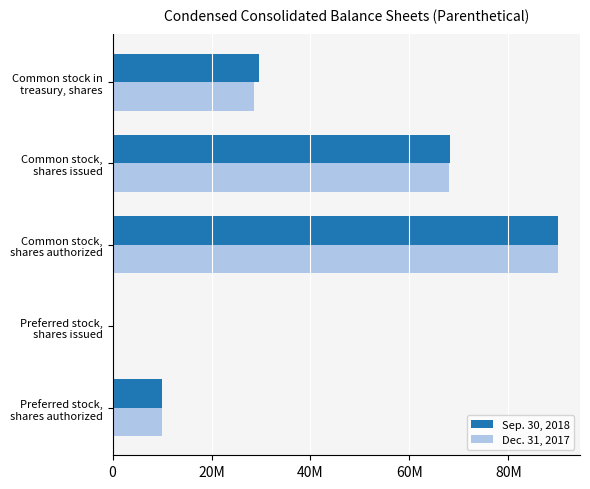

What is the value of the Dec. 31, 2017 bar at the 5th from the left?

28632630